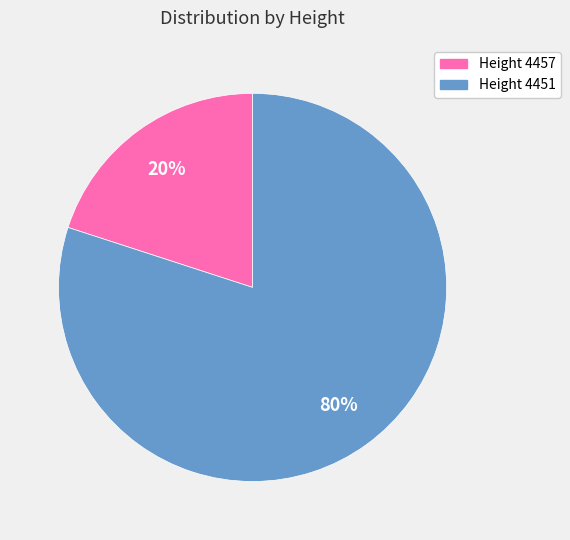

Rank the categories by value from highest to lowest.

Height 4451, Height 4457